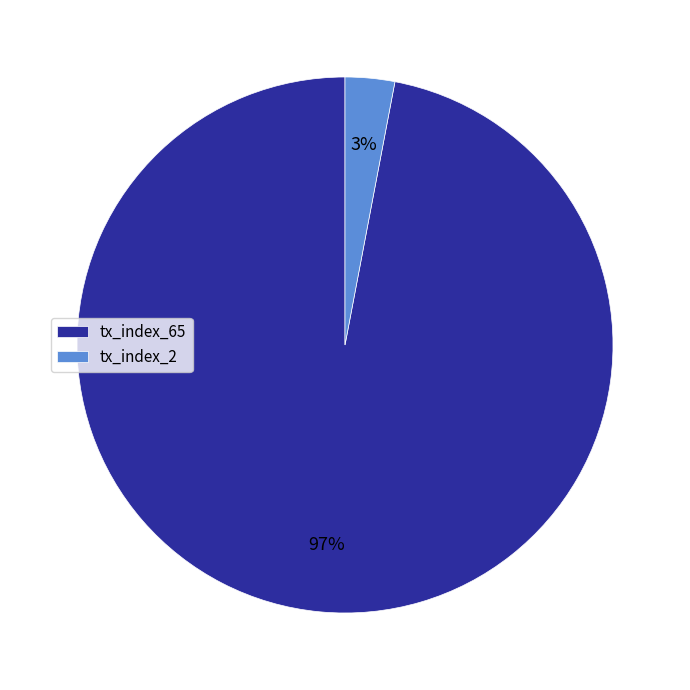

Rank the categories by value from highest to lowest.

tx_index_65, tx_index_2